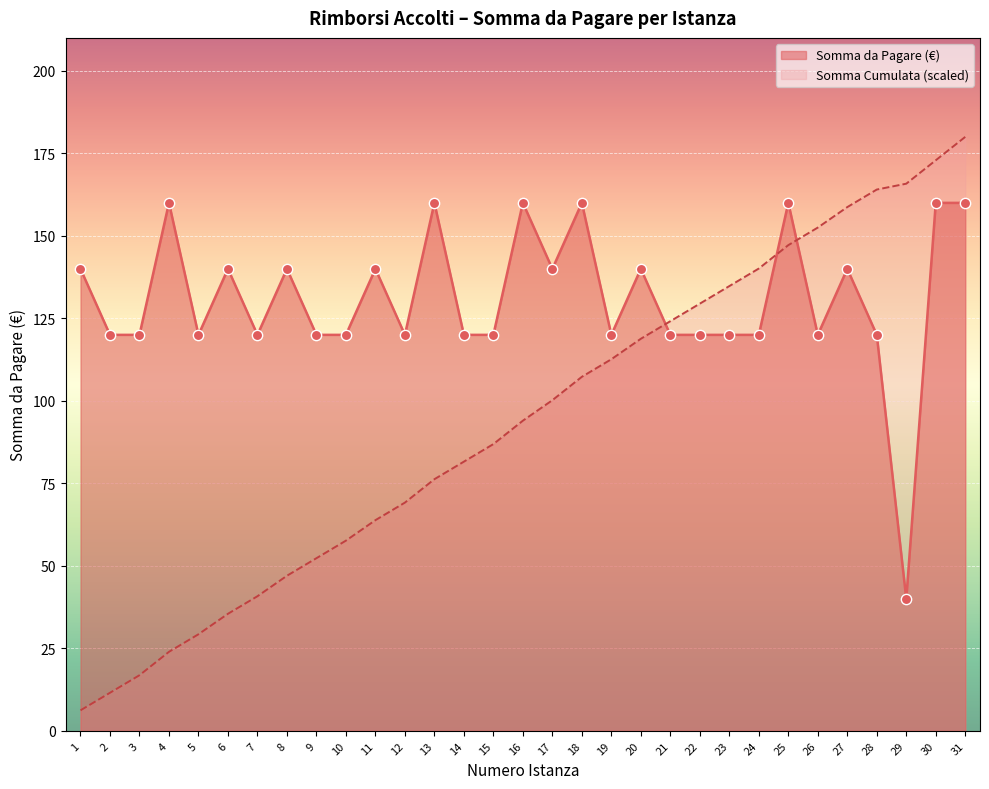

Which series reaches the minimum Y coordinate?

Numero Istanza